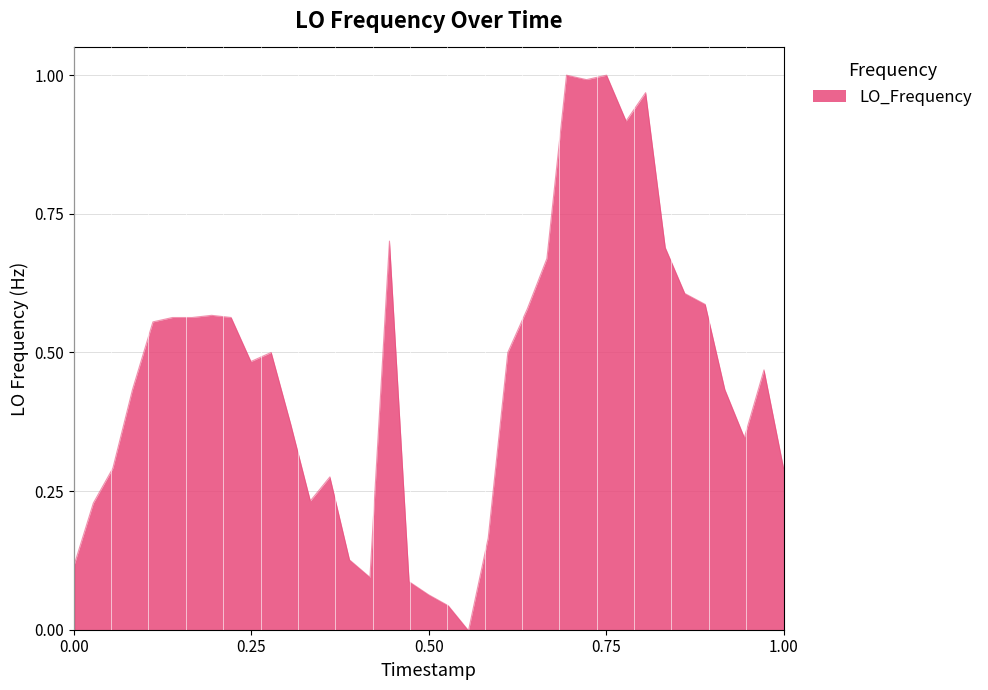

Does the chart have visible grid lines?

Yes